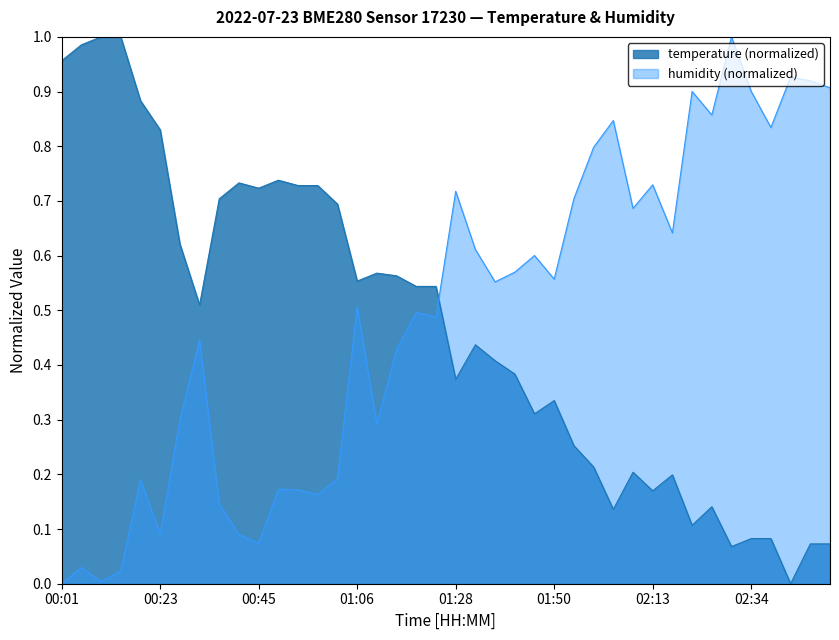

True or false: temperature has a value of 0.7 at 00:45.

True